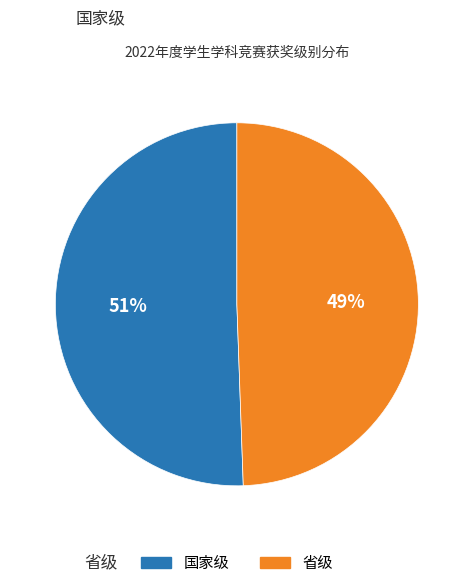

True or false: 省级 accounts for 49% of the total.

True